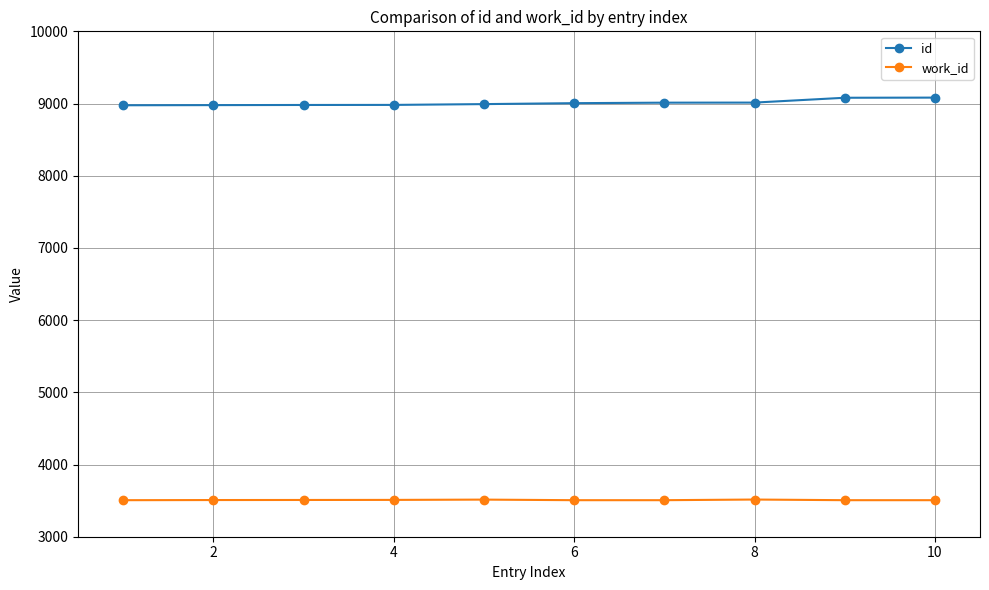

What is the average value of the id series?

9010